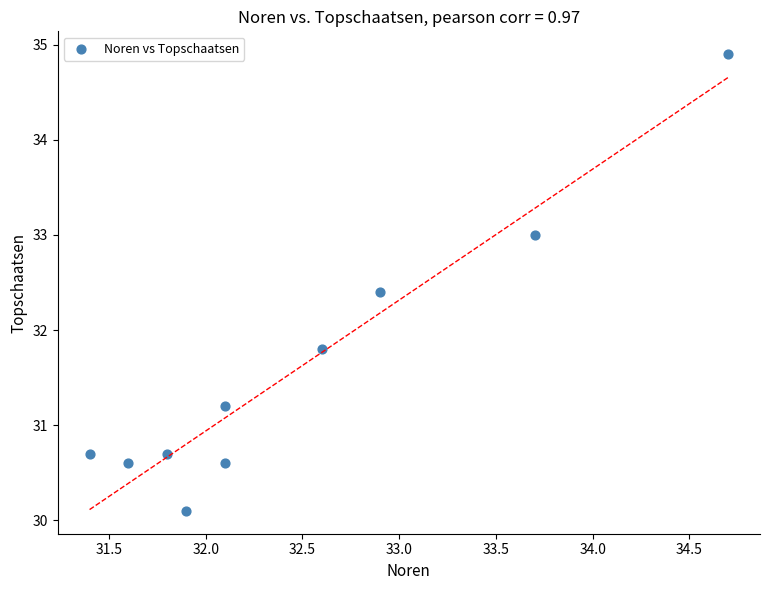

What is the average Y value?

31.6